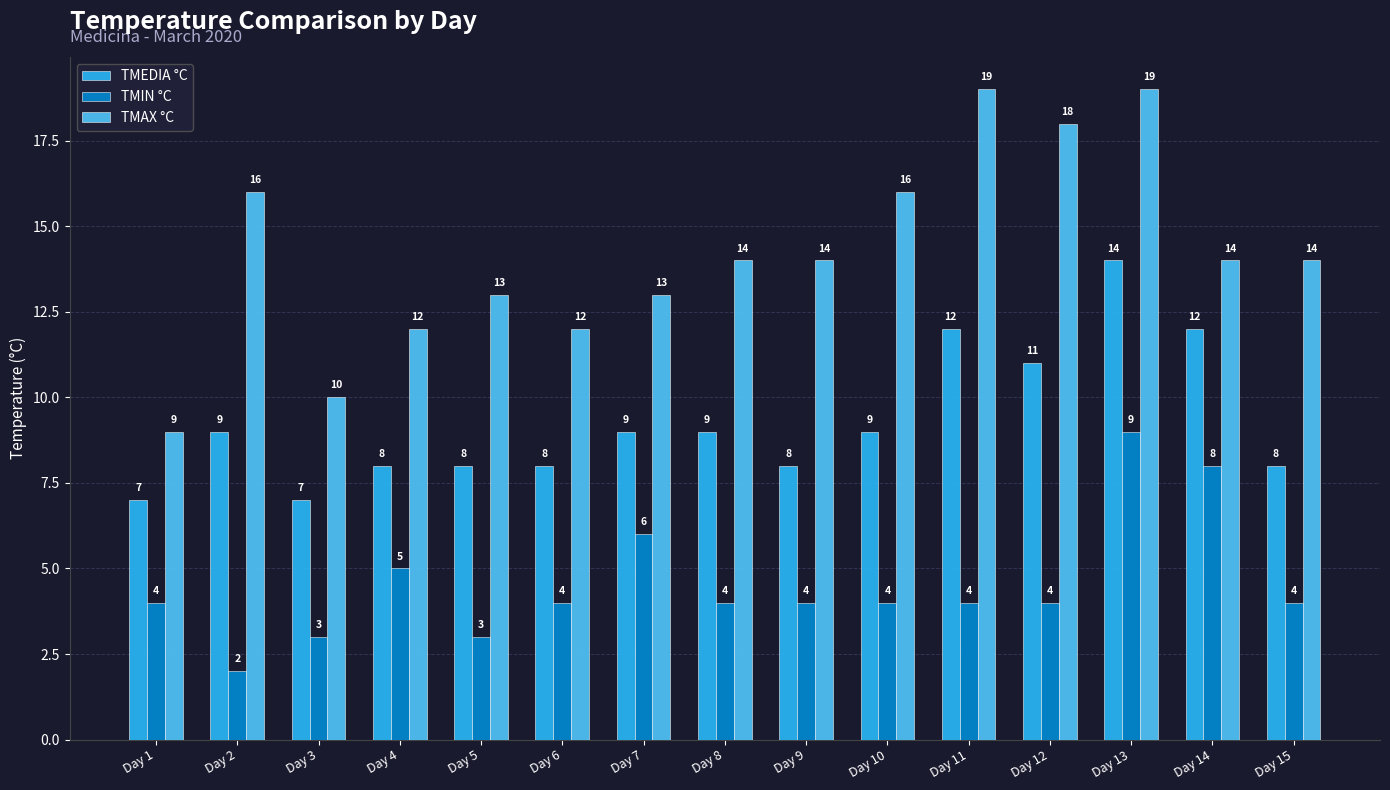

Rank the series by their maximum value, from lowest to highest.

TMIN °C, TMEDIA °C, TMAX °C